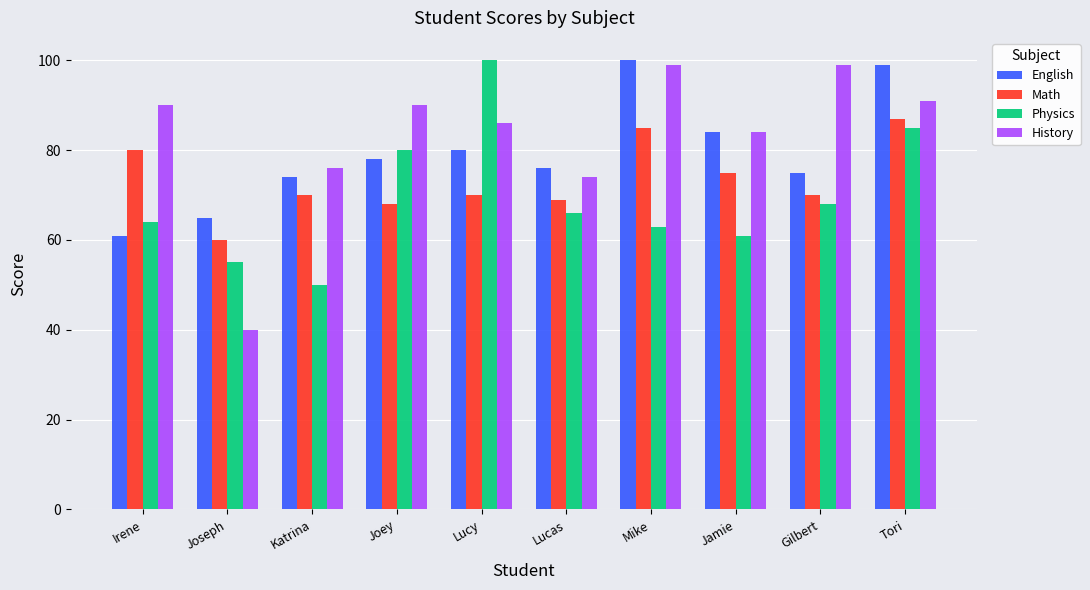

What is the value of the English bar at the 10th from the left?

99